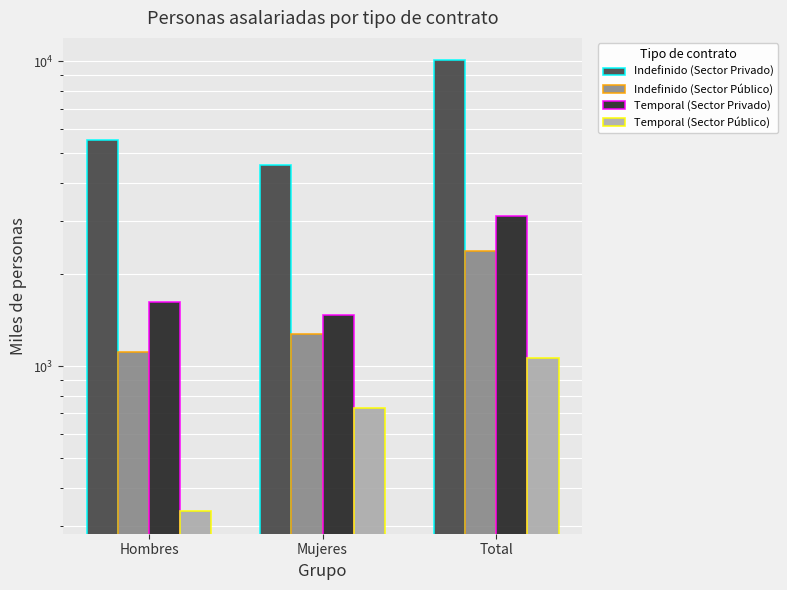

Is it true that Temporal (Sector Público) equals 282.1 at Mujeres?

False